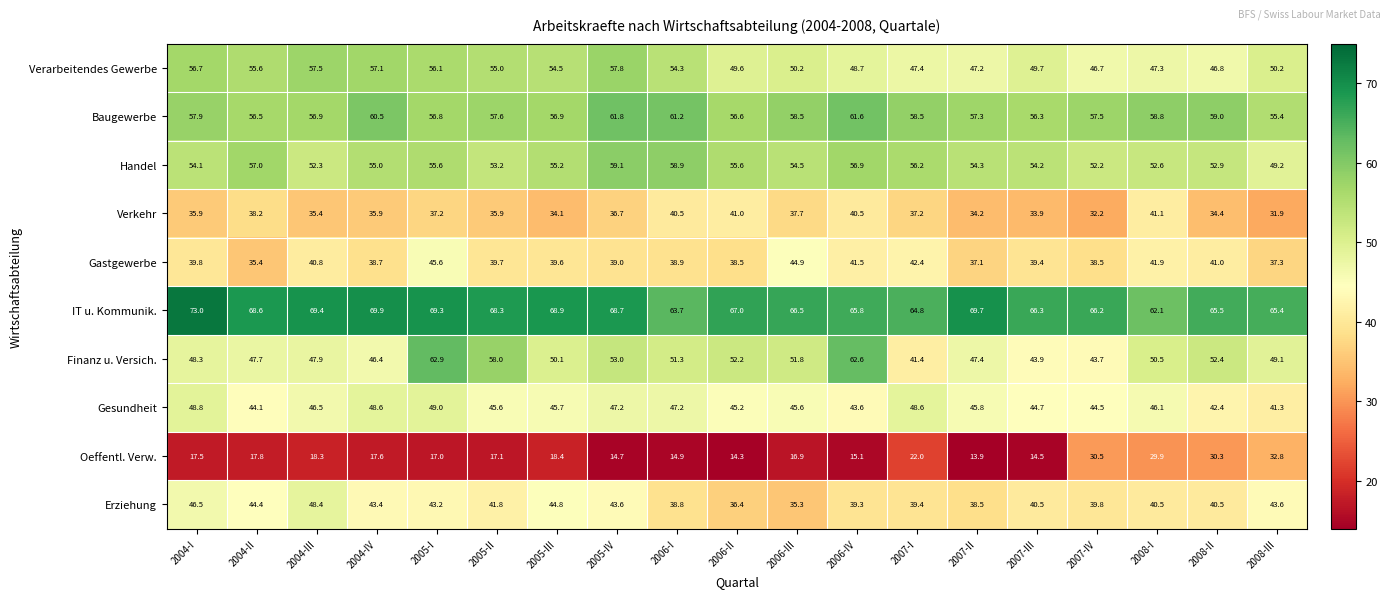

What is the maximum value shown in the chart?

73.0